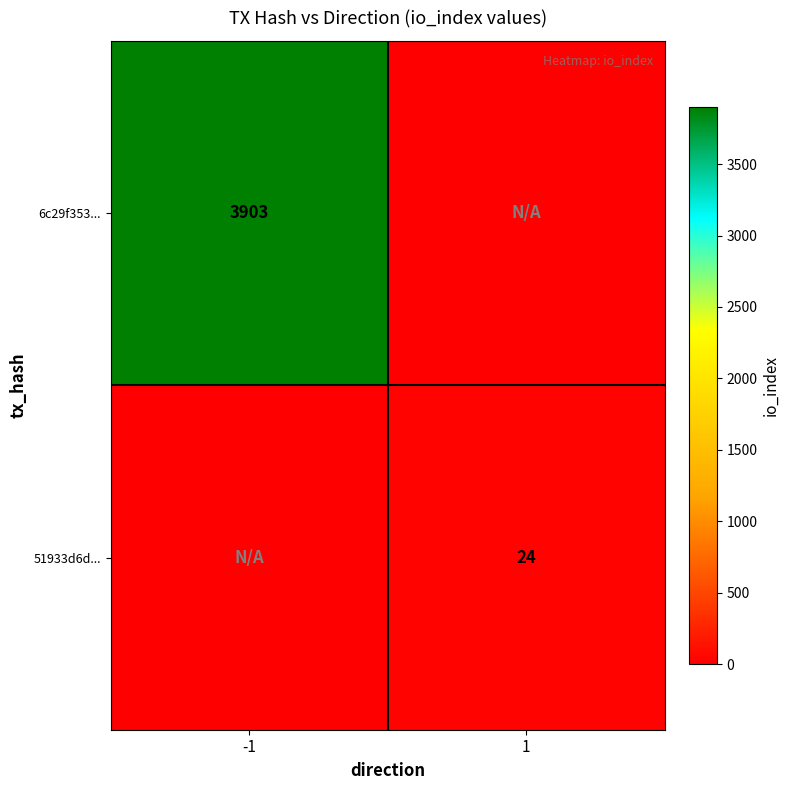

The value of 51933d6d... at 1 is 9. True or false?

False